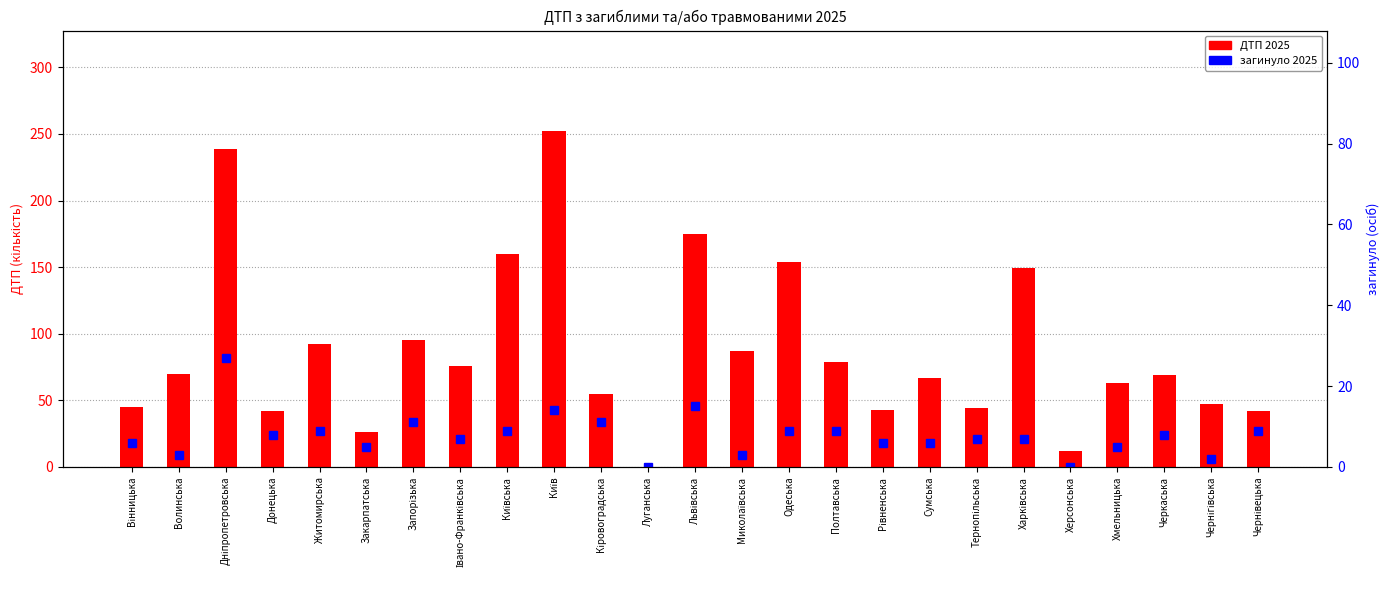

Rank the categories by загинуло 2025 value from highest to lowest.

Дніпропетровська, Львівська, Київ, Запорізька, Кіровоградська, Житомирська, Київська, Одеська, Полтавська, Чернівецька, Донецька, Черкаська, Івано-Франківська, Тернопільська, Харківська, Вінницька, Рівненська, Сумська, Закарпатська, Хмельницька, Волинська, Миколаївська, Чернігівська, Луганська, Херсонська